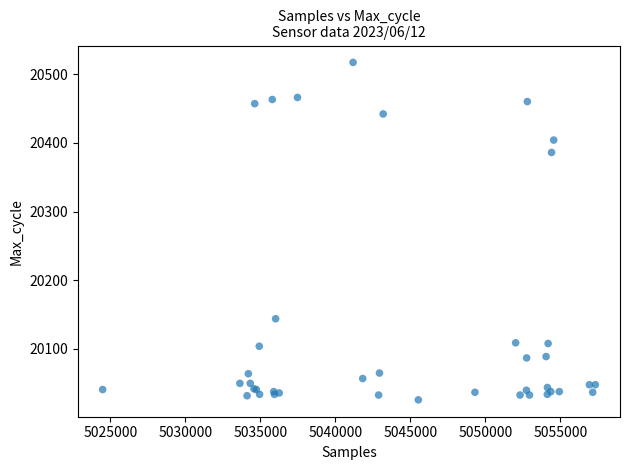

What Y value in the scatter plot is closest to 20271?

20386